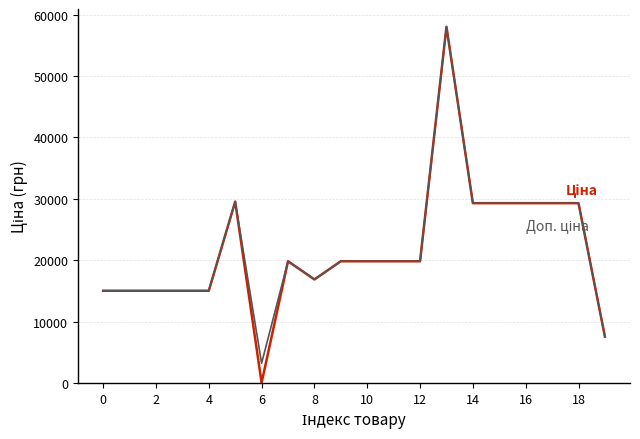

What is the maximum value shown in the chart?

58037.0